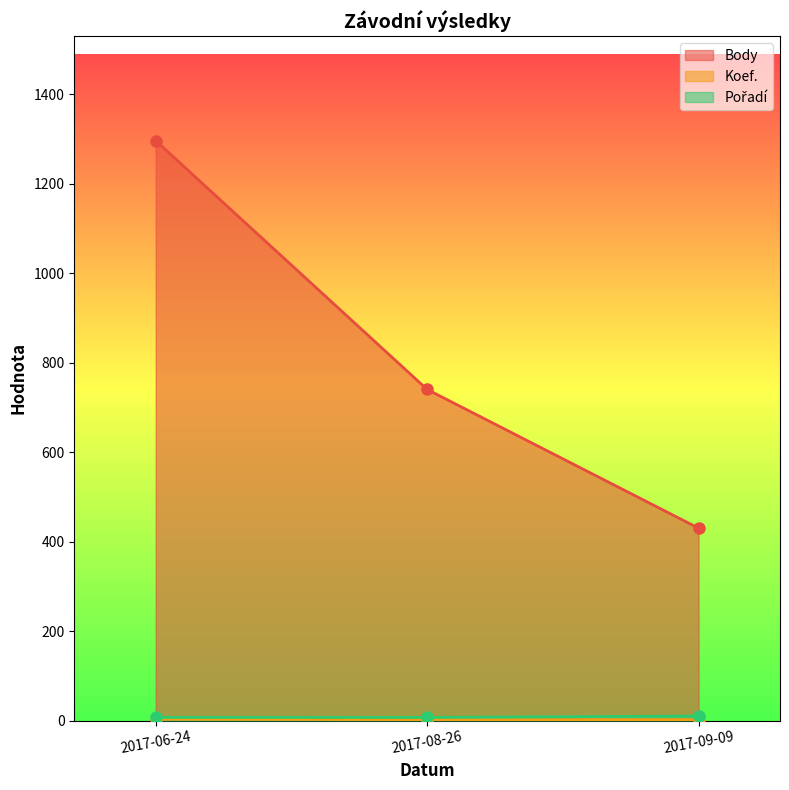

Reading left to right, extract all data points from this chart.

Body: 2017-06-24=1296	2017-08-26=740	2017-09-09=430
Koef.: 2017-06-24=3	2017-08-26=2	2017-09-09=2
Pořadí: 2017-06-24=7	2017-08-26=7	2017-09-09=10